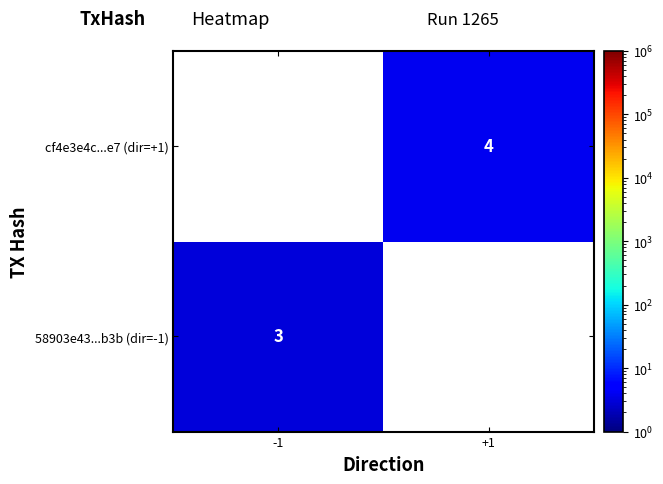

The cf4e3e4c...e7 (dir=+1) series shows 2 at +1. True or false?

False